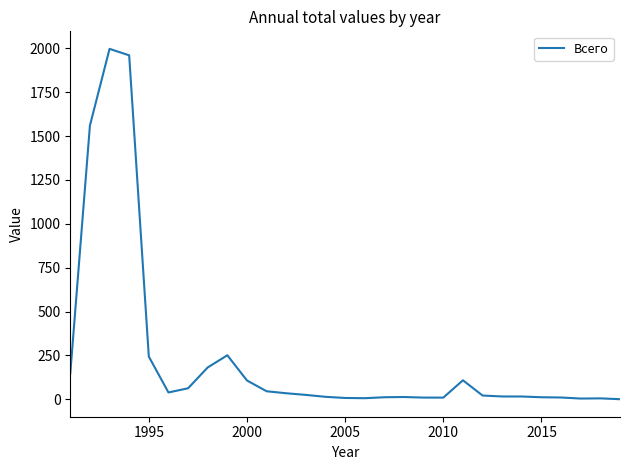

What is the maximum value shown in the chart?

1996.6